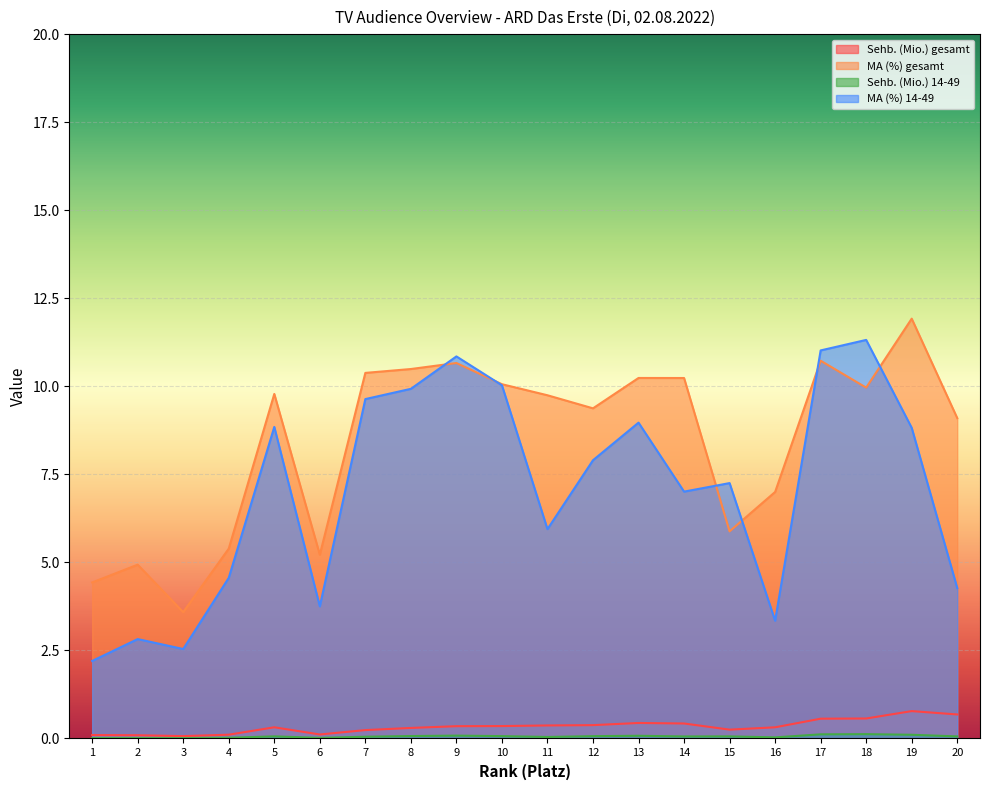

What is the difference between the highest and lowest values at 3?

3.6